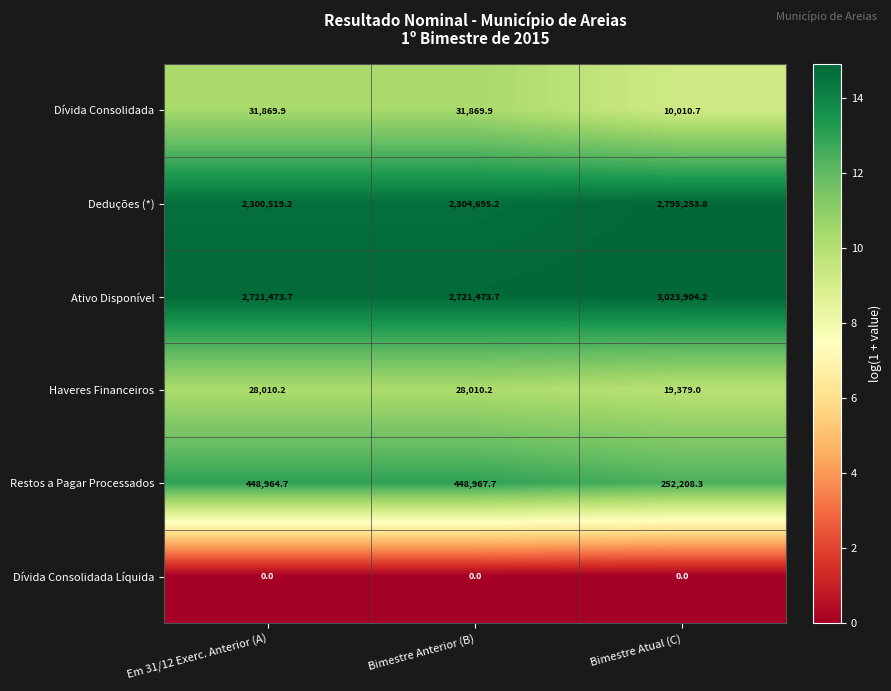

At which category is the sum across all series the highest?

Bimestre Atual (C)